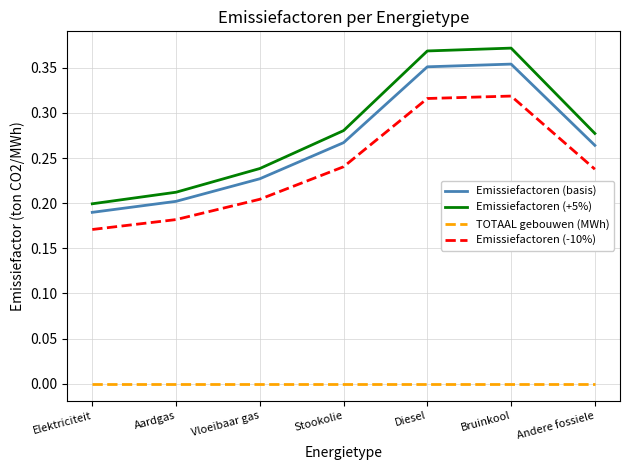

At Vloeibaar gas, list the series in order from smallest to largest.

TOTAAL gebouwen (MWh), Emissiefactoren (-10%), Emissiefactoren (basis), Emissiefactoren (+5%)